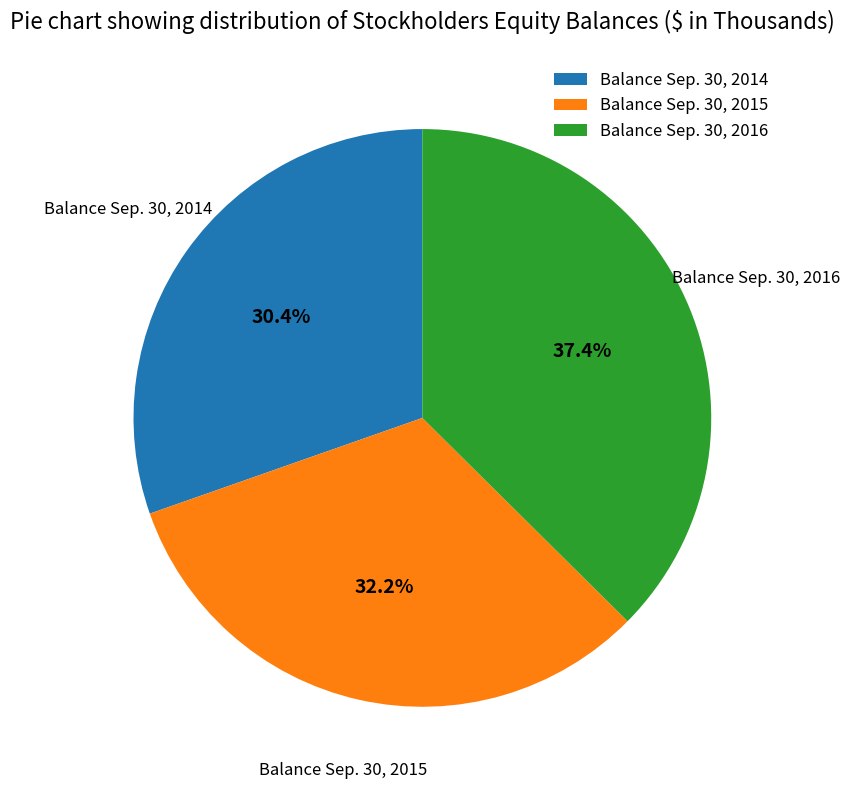

What is the largest slice in the pie chart?

Balance Sep. 30, 2016